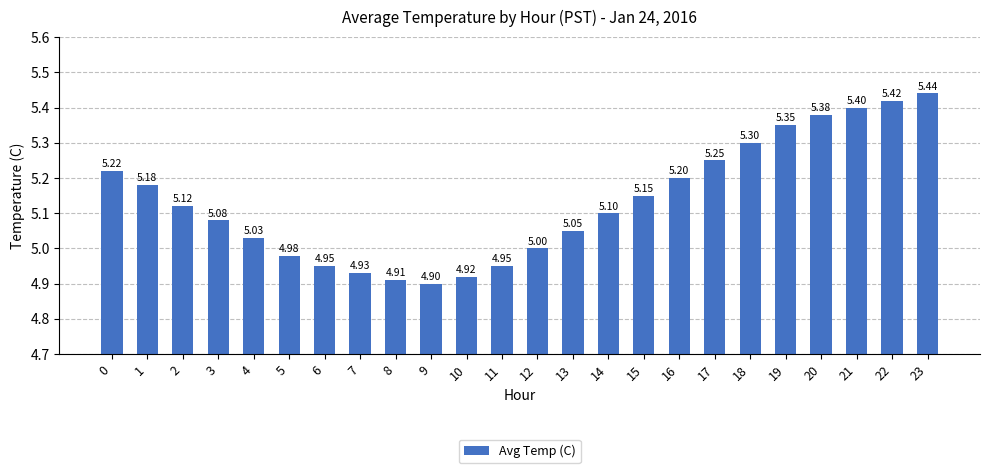

What is the greatest value displayed?

5.4